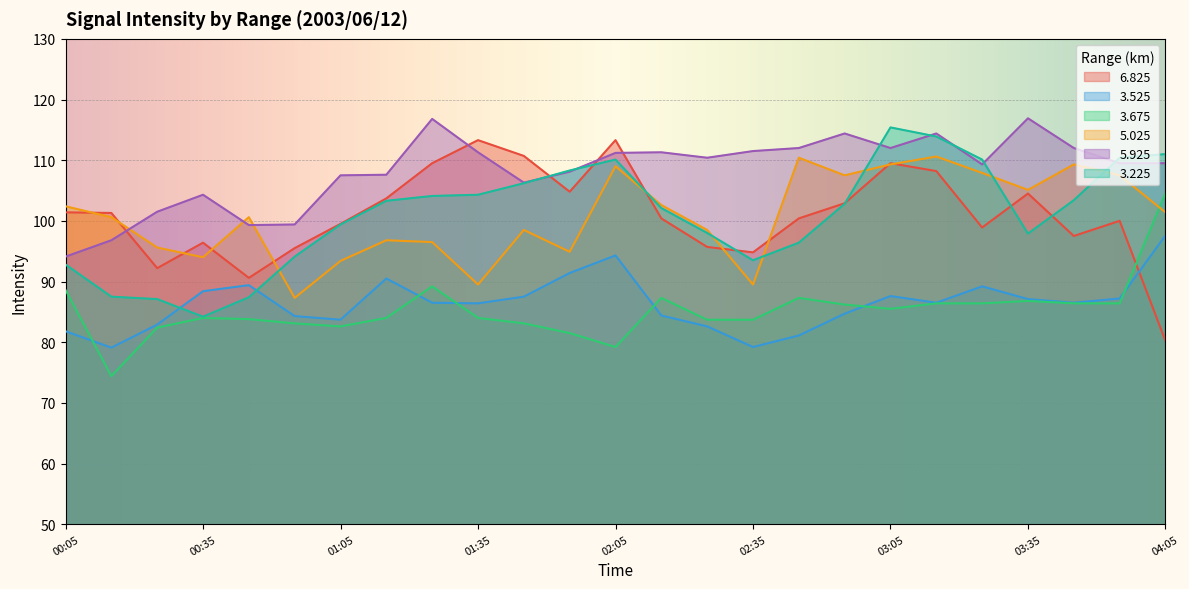

List the series in order of their peak value, lowest first.

3.525, 3.675, 5.025, 6.825, 3.225, 5.925